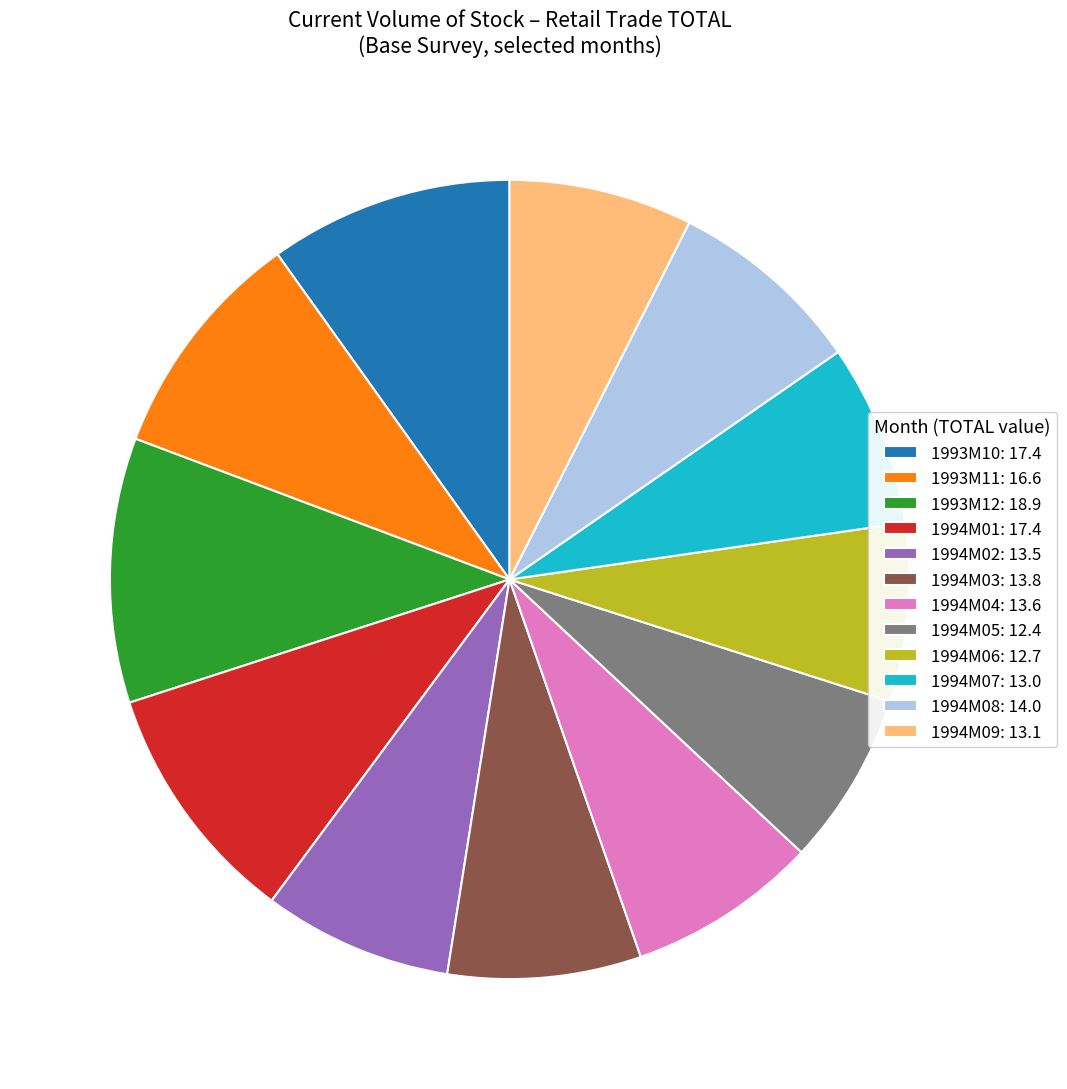

True or false: 1993M11: 16.6 accounts for 1% of the total.

False